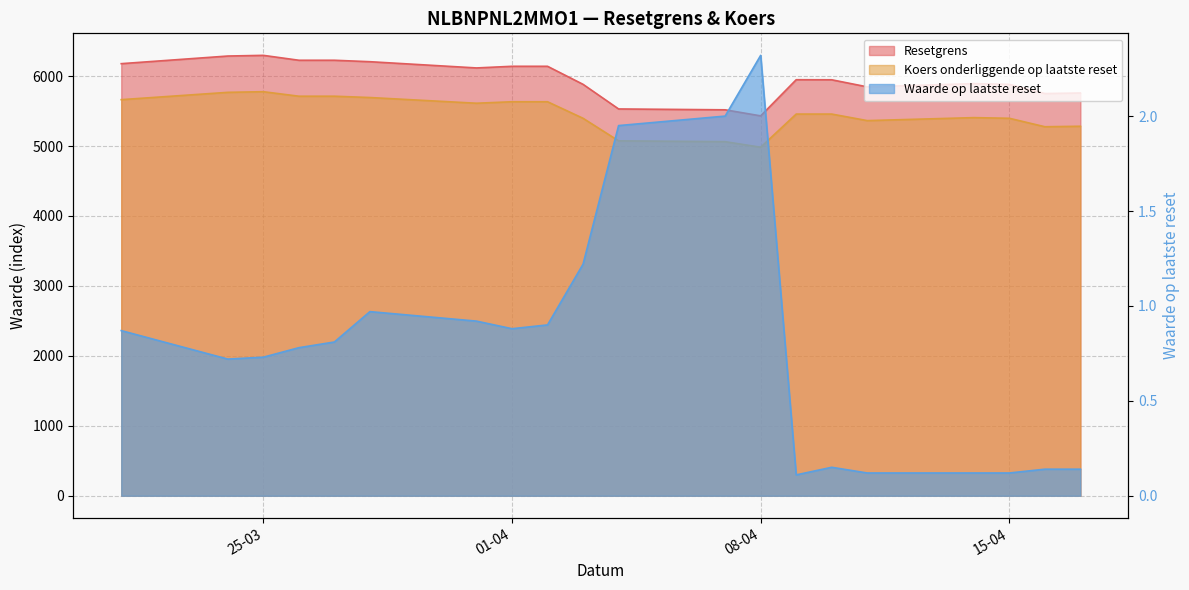

What is the difference between the highest and lowest values at 08-04?

5428.9